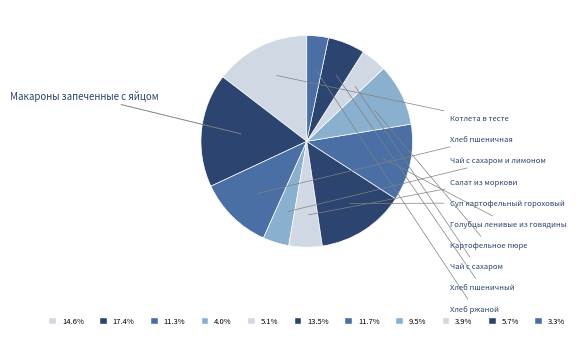

To the nearest percent, what is the combined percentage of Суп картофельный гороховый and Чай с сахаром и лимоном?

17%